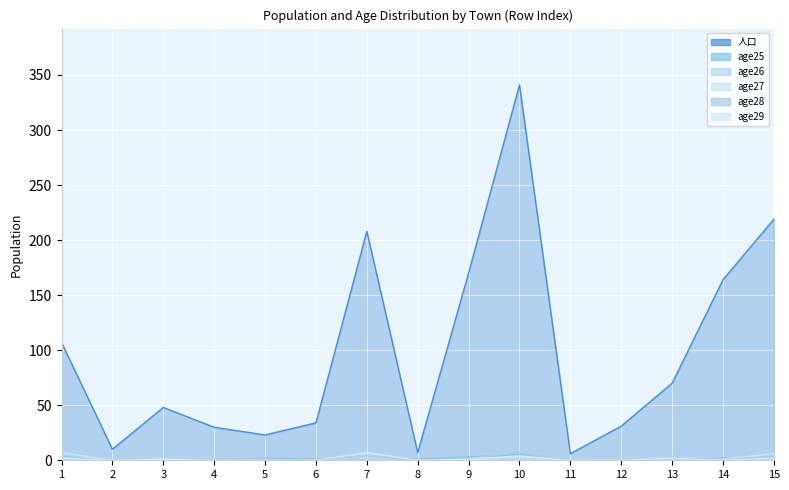

The 人口 series shows 30 at 4. True or false?

True